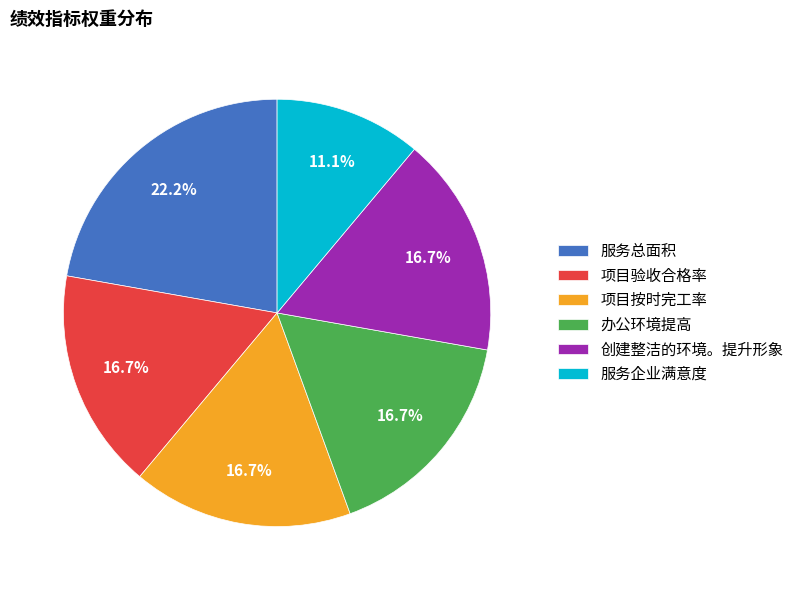

Which category has the biggest portion of the pie?

服务总面积